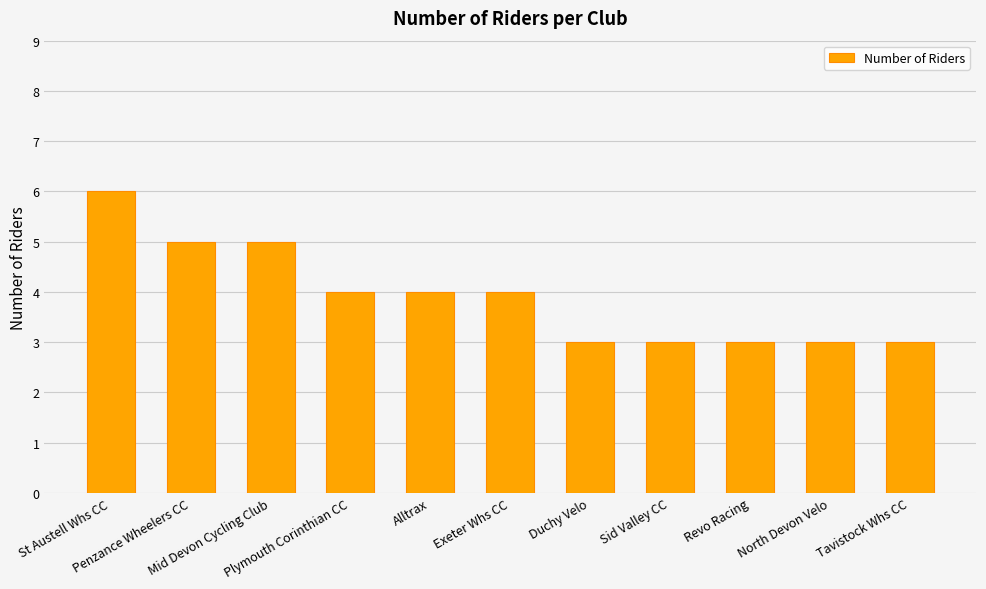

How many data points are less than 4?

5